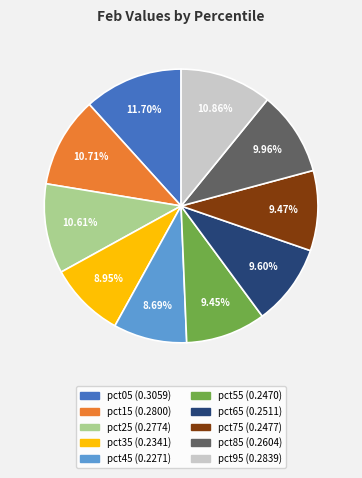

Does pct45 account for over 50% of the chart?

No